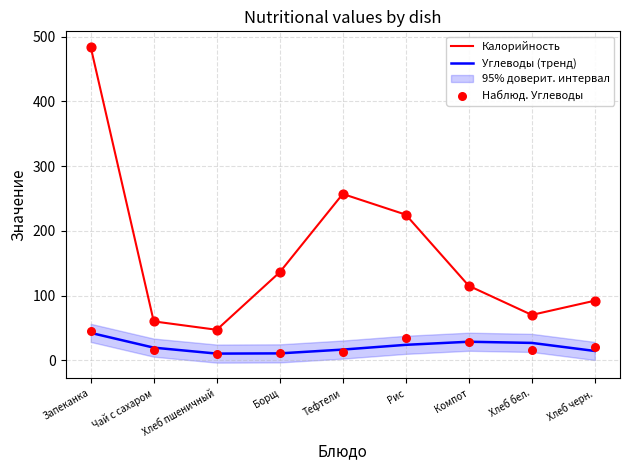

Is the value of Калорийность at Чай с сахаром greater than the value of Углеводы (тренд) at Хлеб пшеничный?

Yes